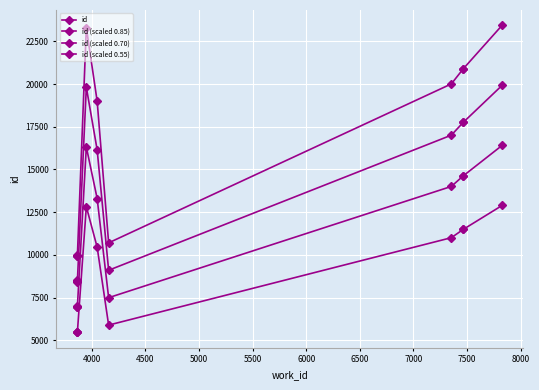

How many lines are shown in the chart?

4